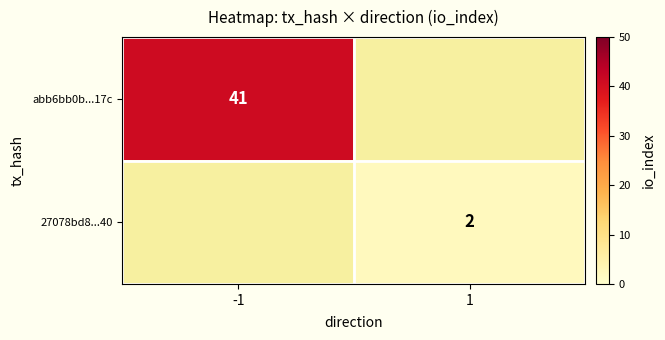

Is the value of 27078bd8...40 at 1 greater than the value of abb6bb0b...17c at -1?

No